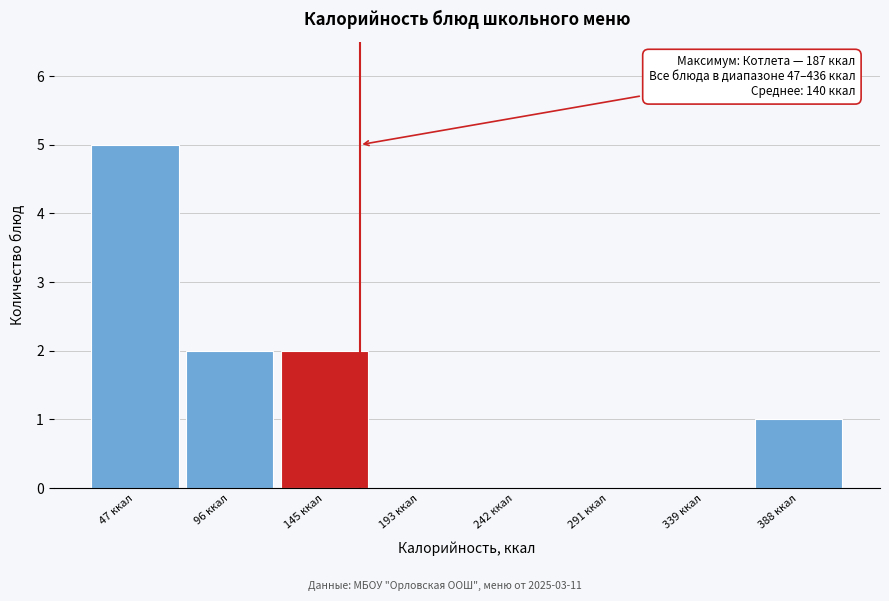

Reading left to right, extract all data points from this chart.

47 ккал=5	96 ккал=2	145 ккал=2	193 ккал=0	242 ккал=0	291 ккал=0	339 ккал=0	388 ккал=1